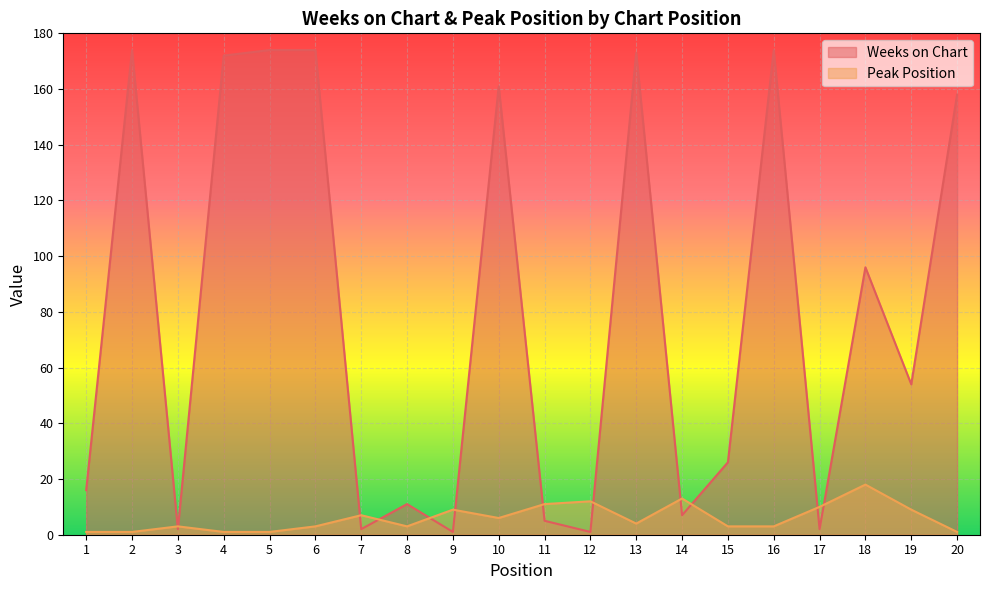

The Peak Position series shows 3 at 16. True or false?

True